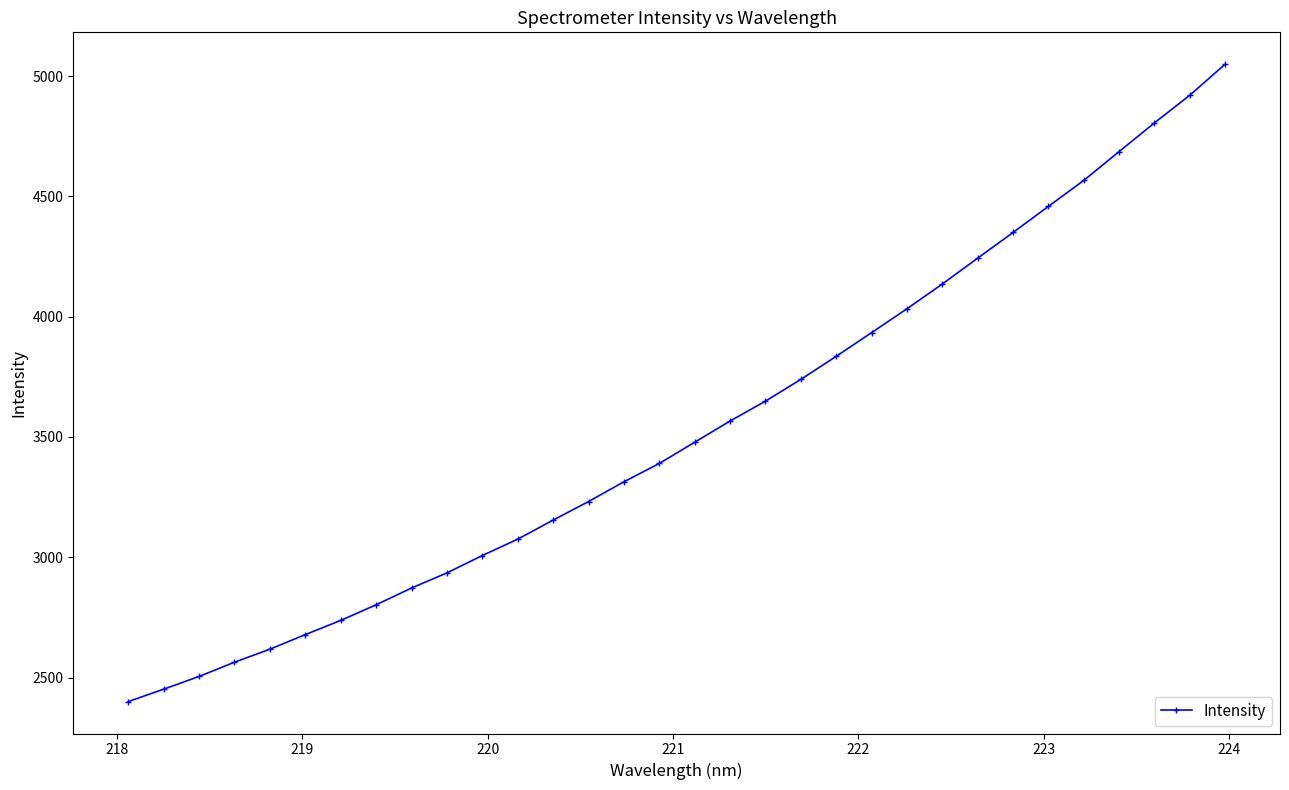

What is the smallest value displayed?

2399.9